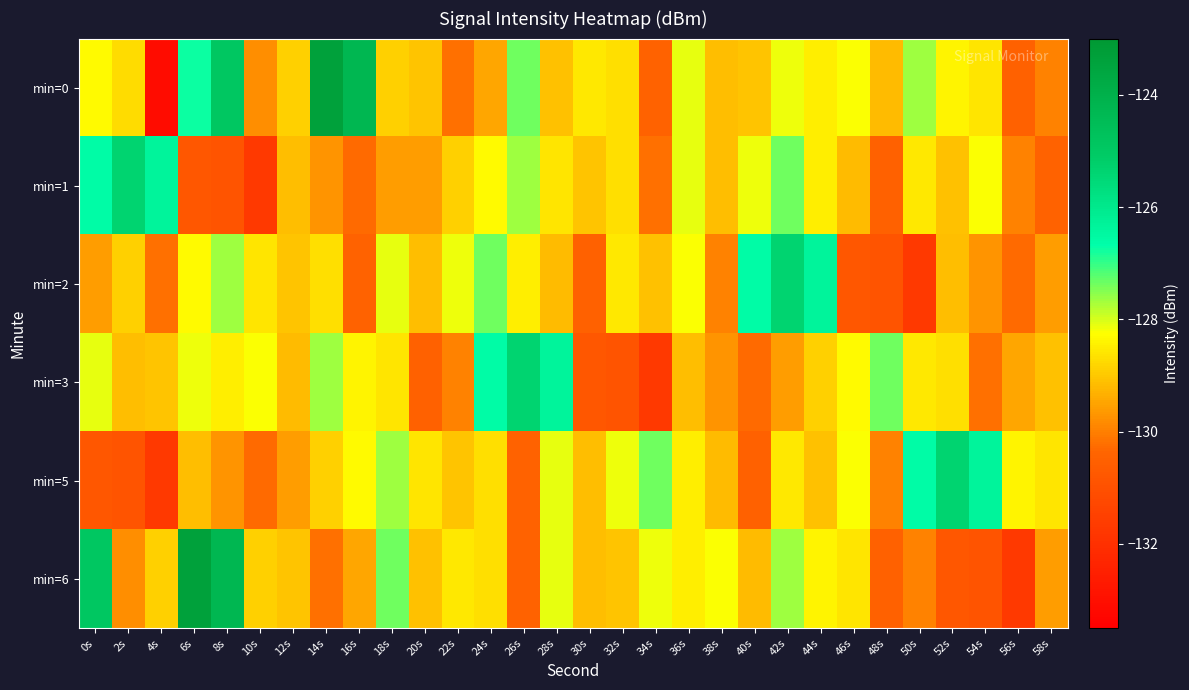

What is the maximum value shown in the chart?

-123.4